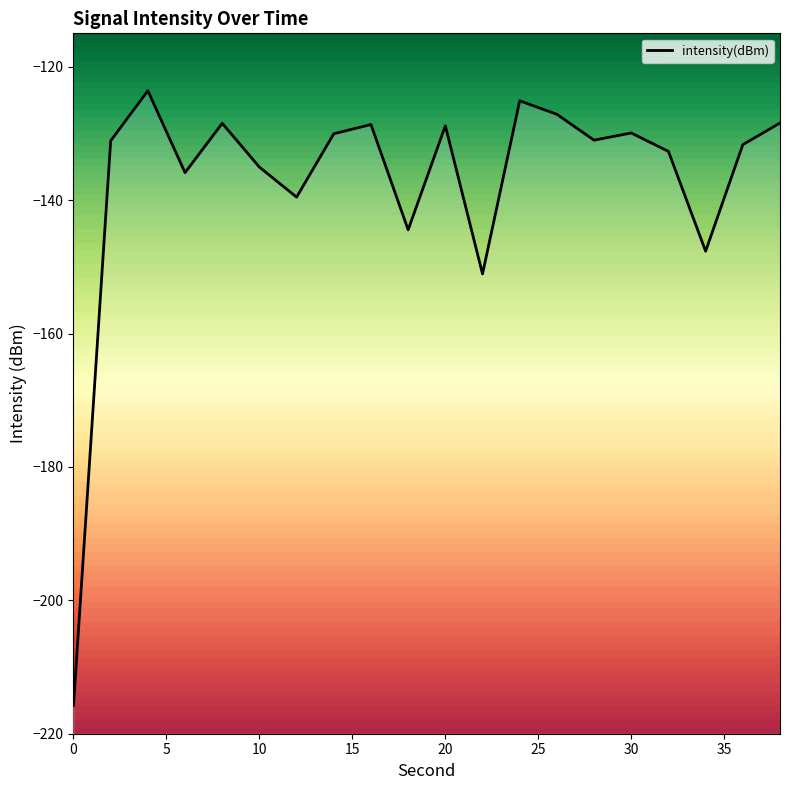

How many points are higher than both their immediate neighbors (excluding endpoints)?

6